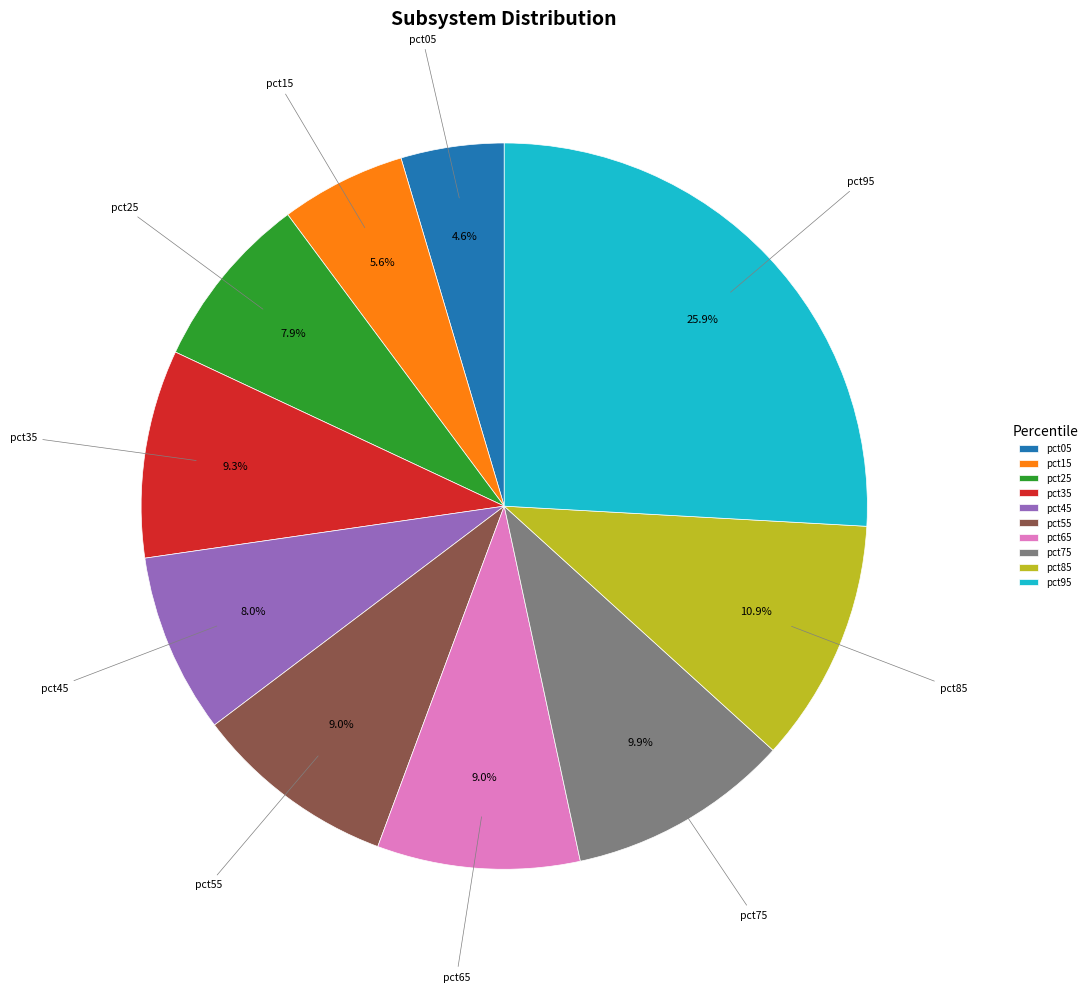

To the nearest percent, what portion does pct65 represent?

9%